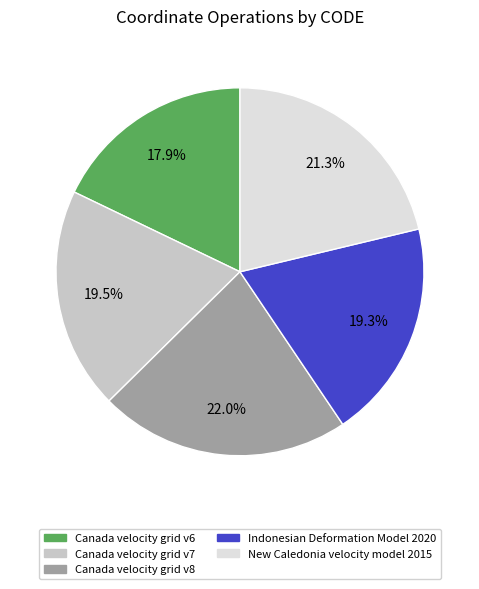

Combined, what portion of the pie is Indonesian Deformation Model 2020 and Canada velocity grid v6?

37.2%